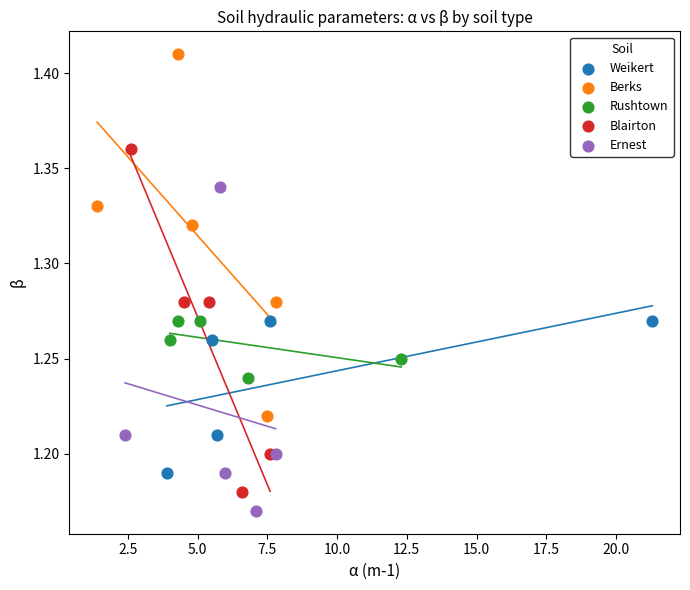

Which series contains the highest Y value?

Berks